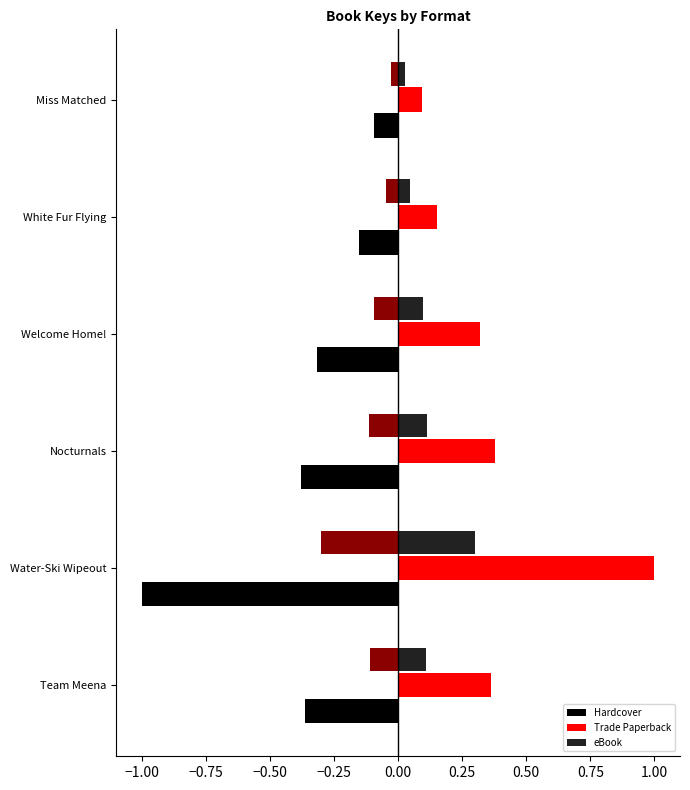

What is the sum of all Hardcover values?

-2.3